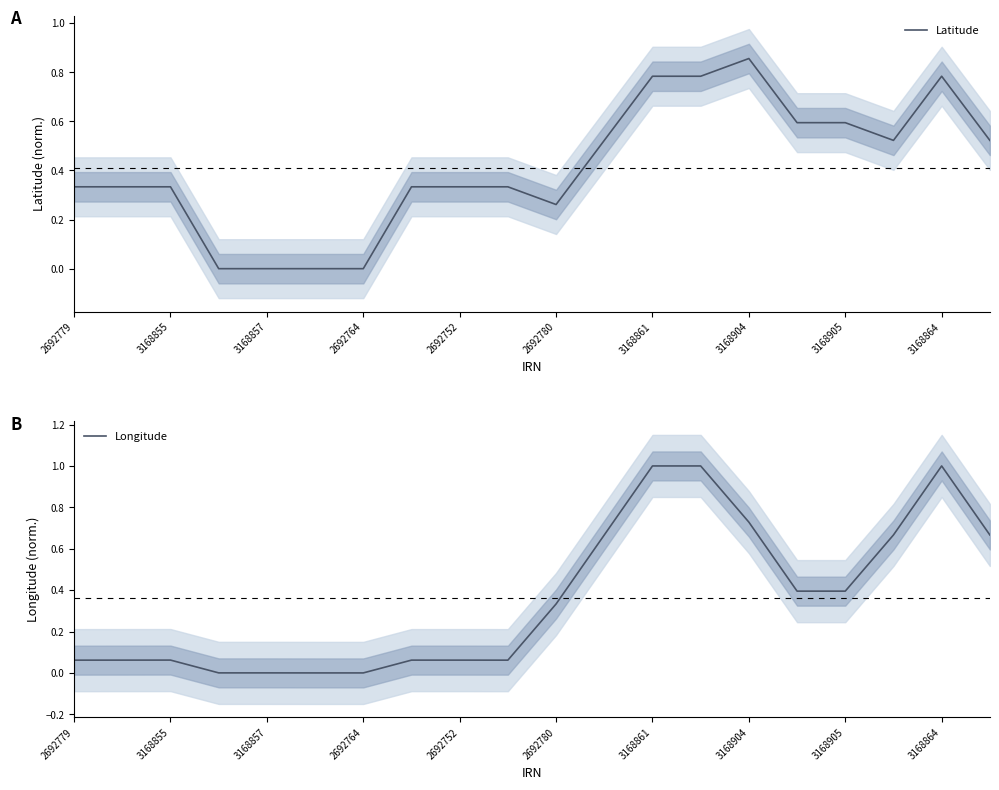

What is the highest value of the Longitude series?

1.0